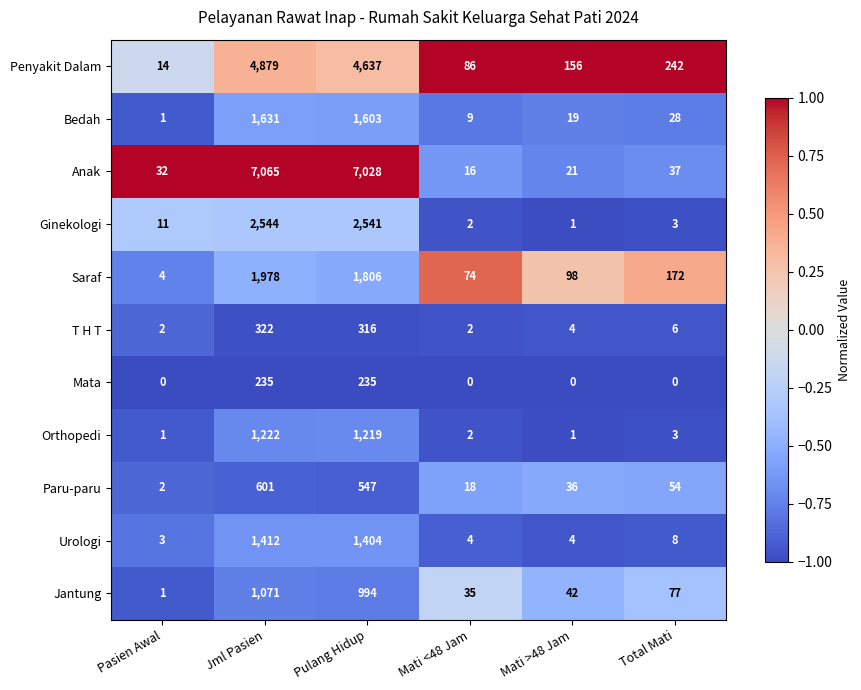

At how many categories does at least one series exceed 0?

6